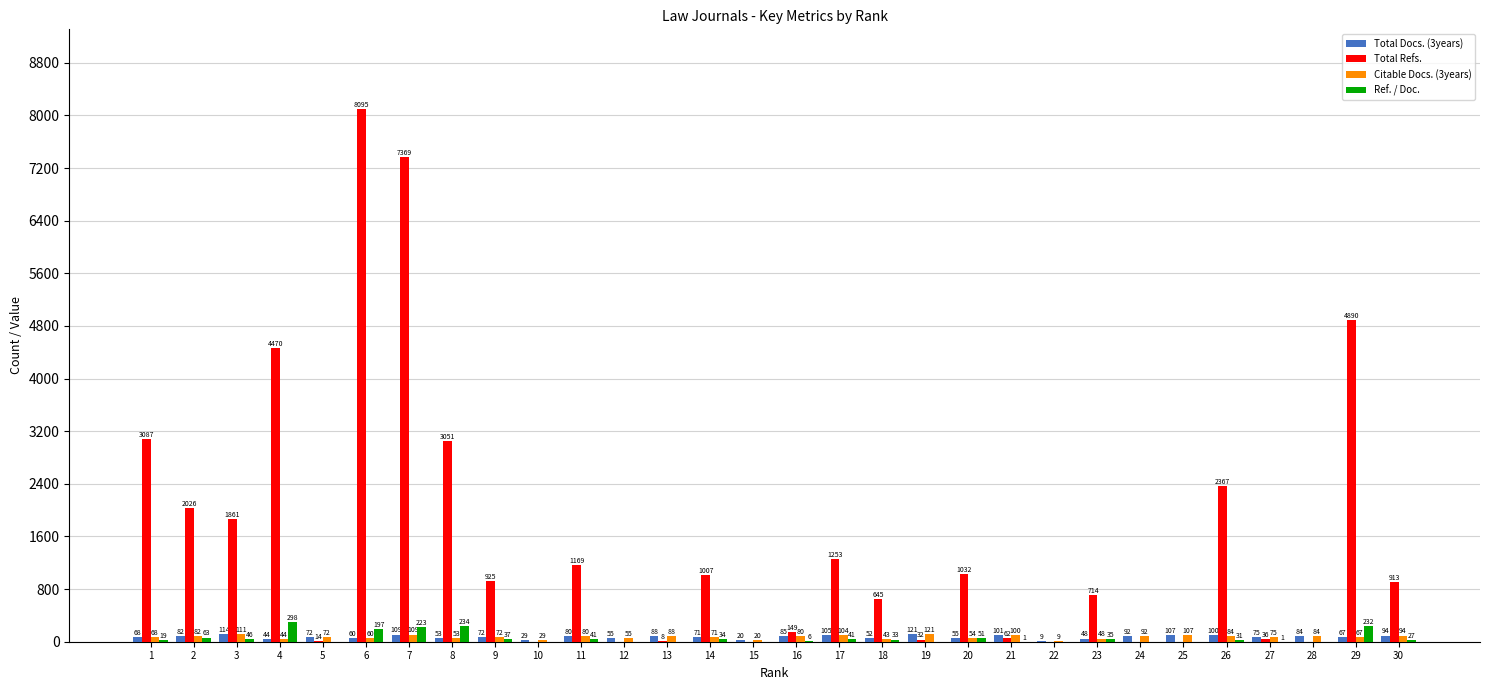

At which label is Citable Docs. (3years) closest to 65?

29